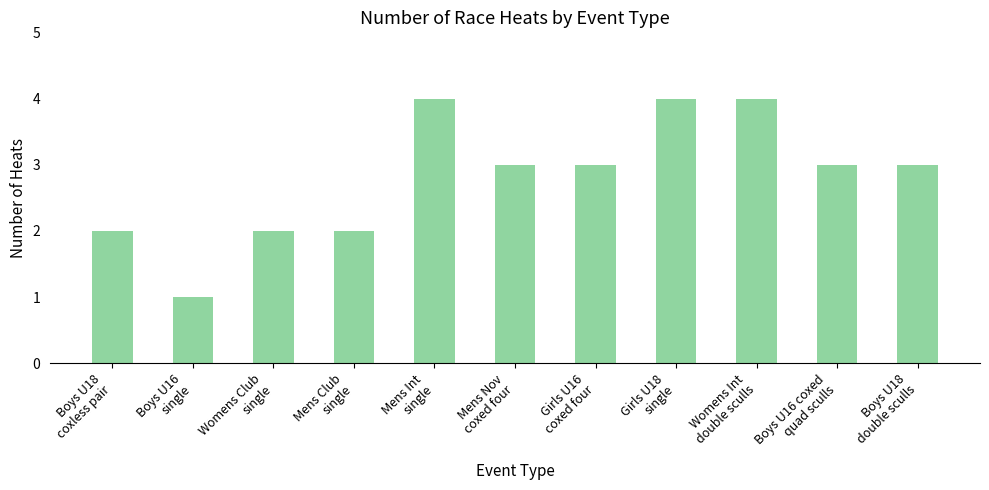

Which has a higher value, Mens Int
single or Boys U18
coxless pair?

Mens Int
single